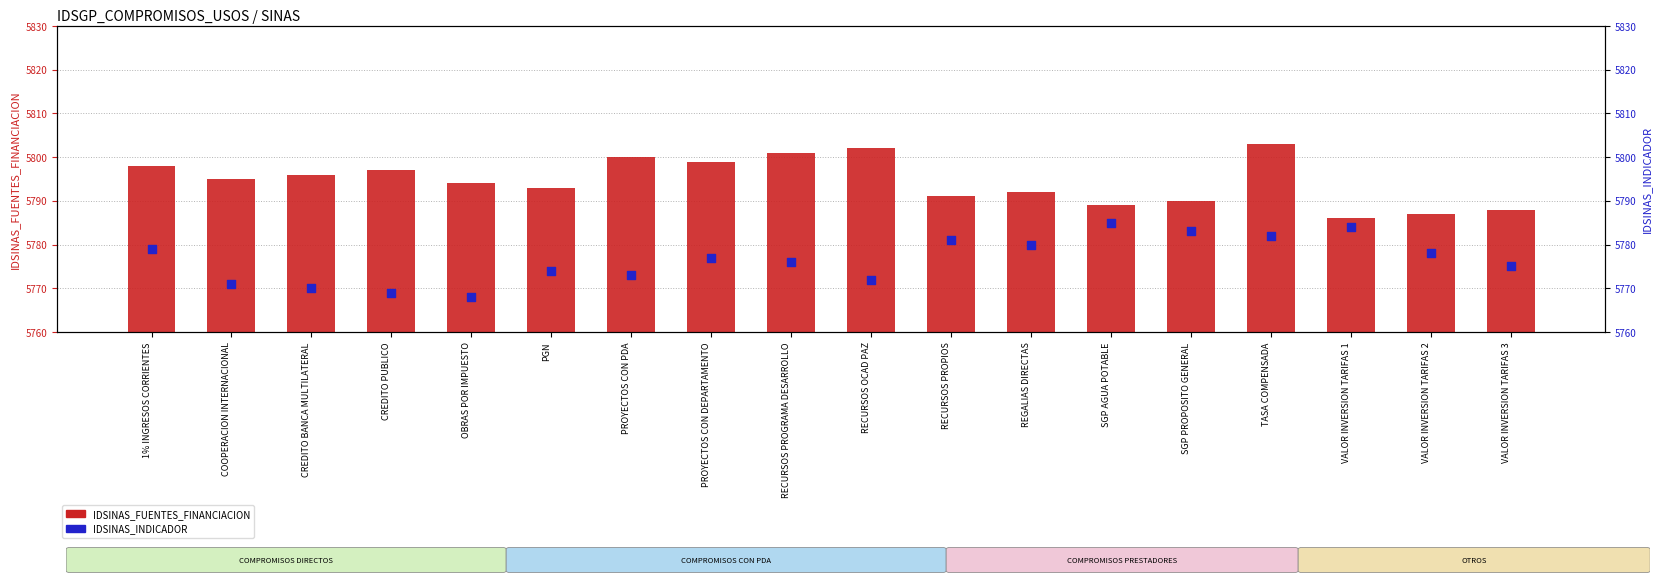

Which series has the largest Y range (max minus min)?

IDSINAS_FUENTES_FINANCIACION